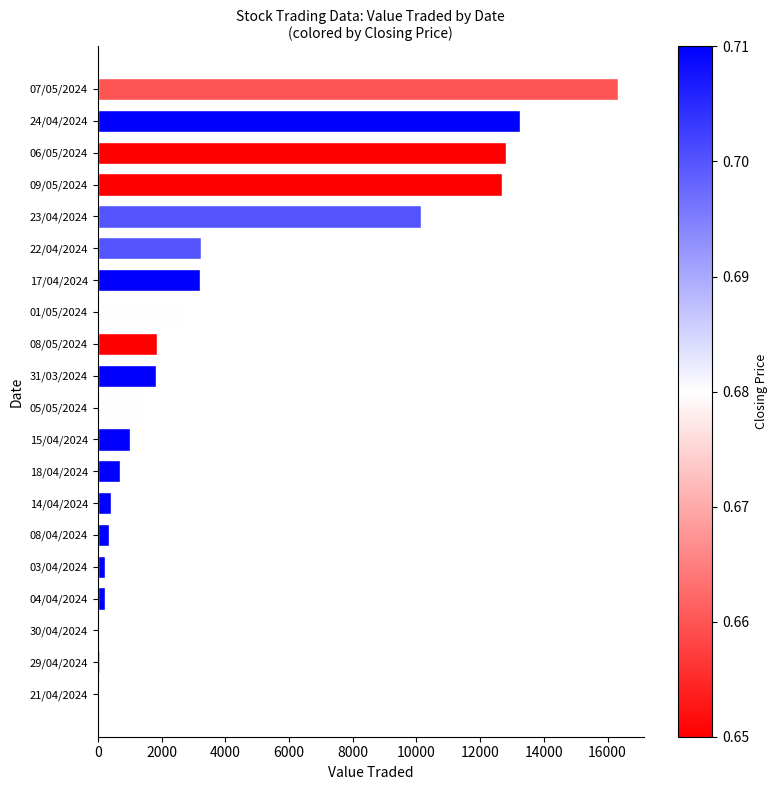

Which has a higher value, 05/05/2024 or 22/04/2024?

22/04/2024